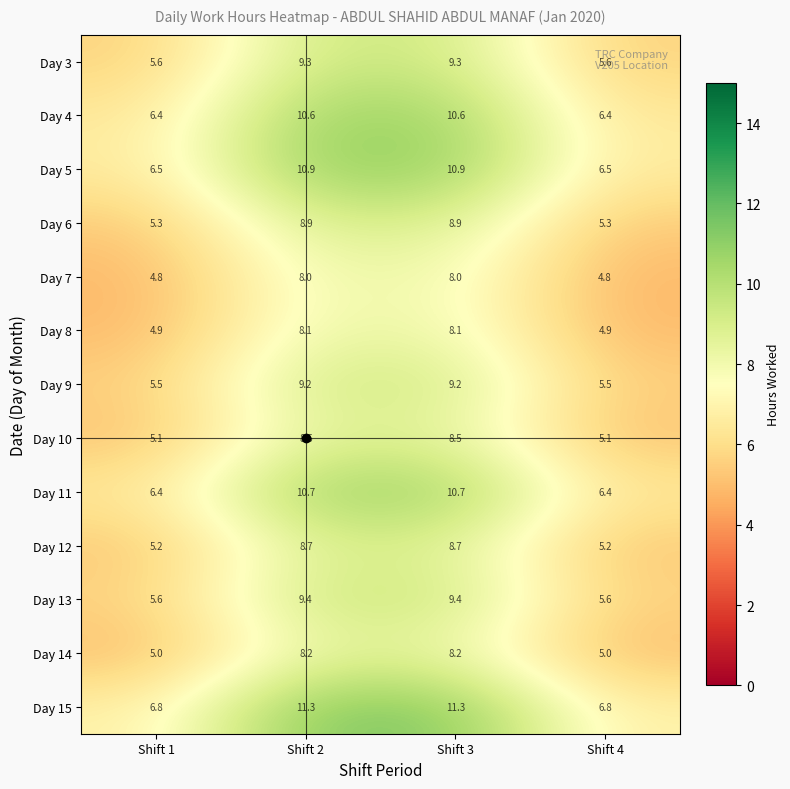

How many distinct data groups are displayed?

13